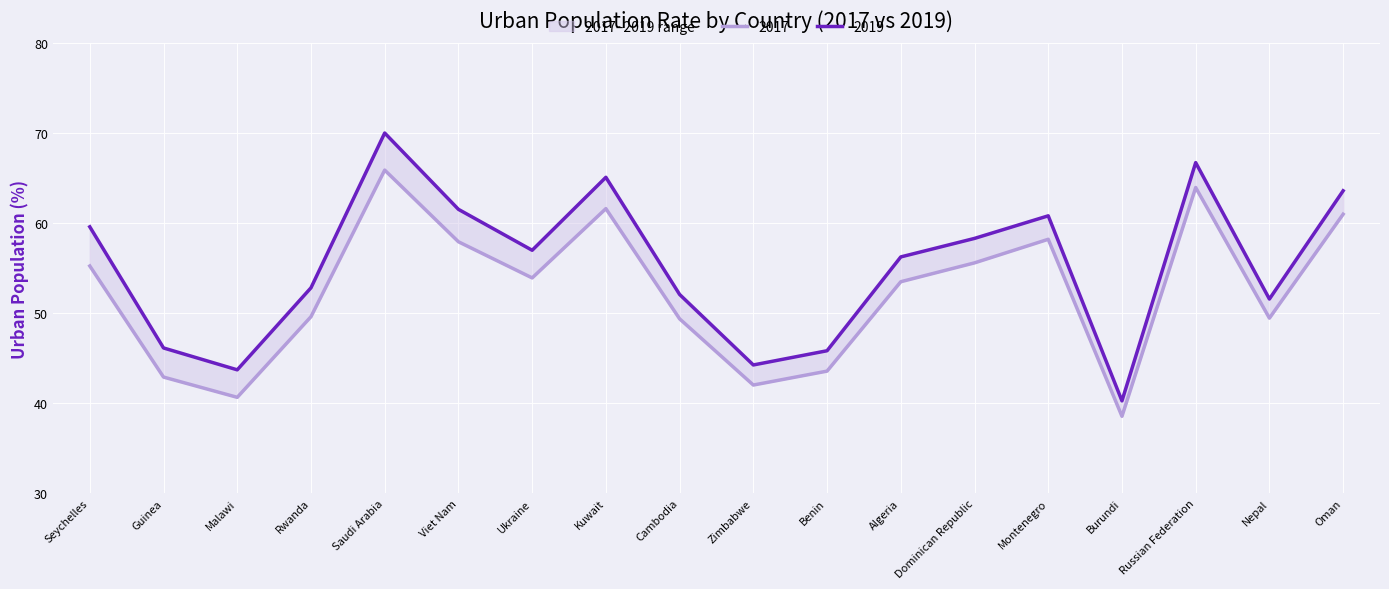

At how many categories does at least one series exceed 60?

6